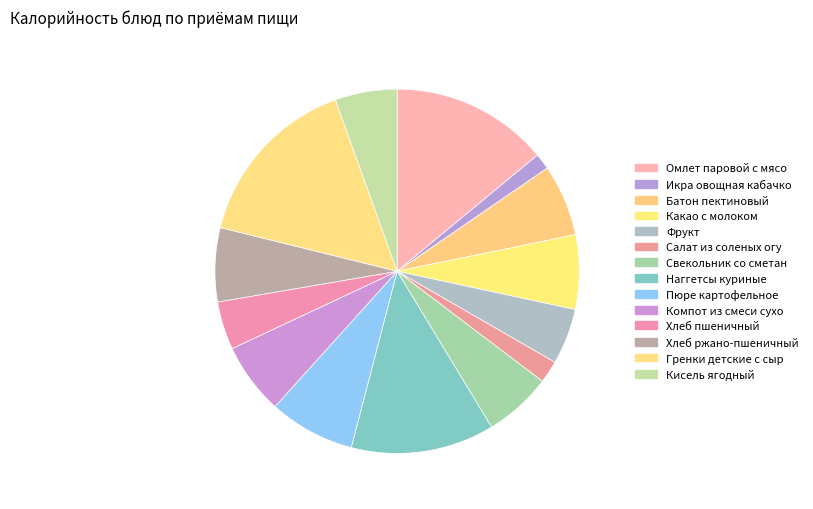

How many slices are in this pie chart?

14